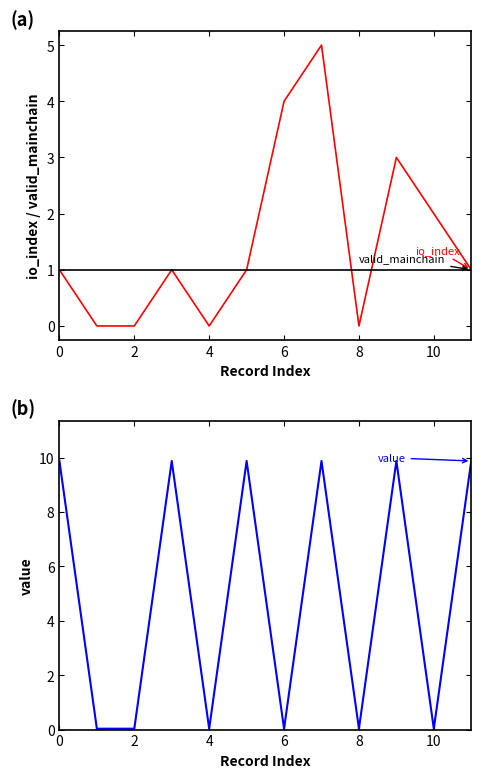

After their last crossing, which series has the higher values: valid_mainchain or io_index?

io_index